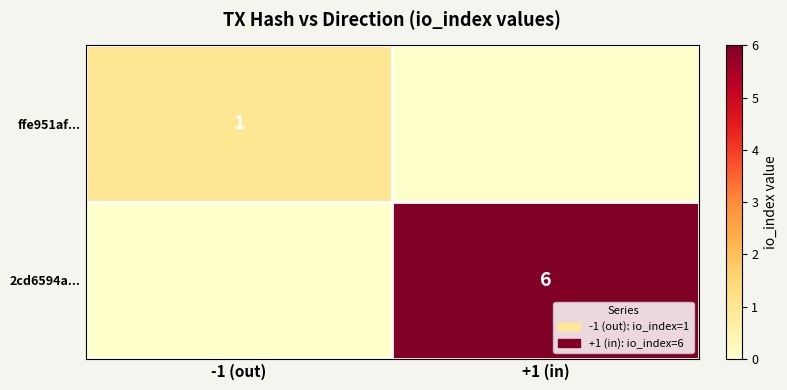

The value of ffe951af... at -1 (out) is 2. True or false?

False